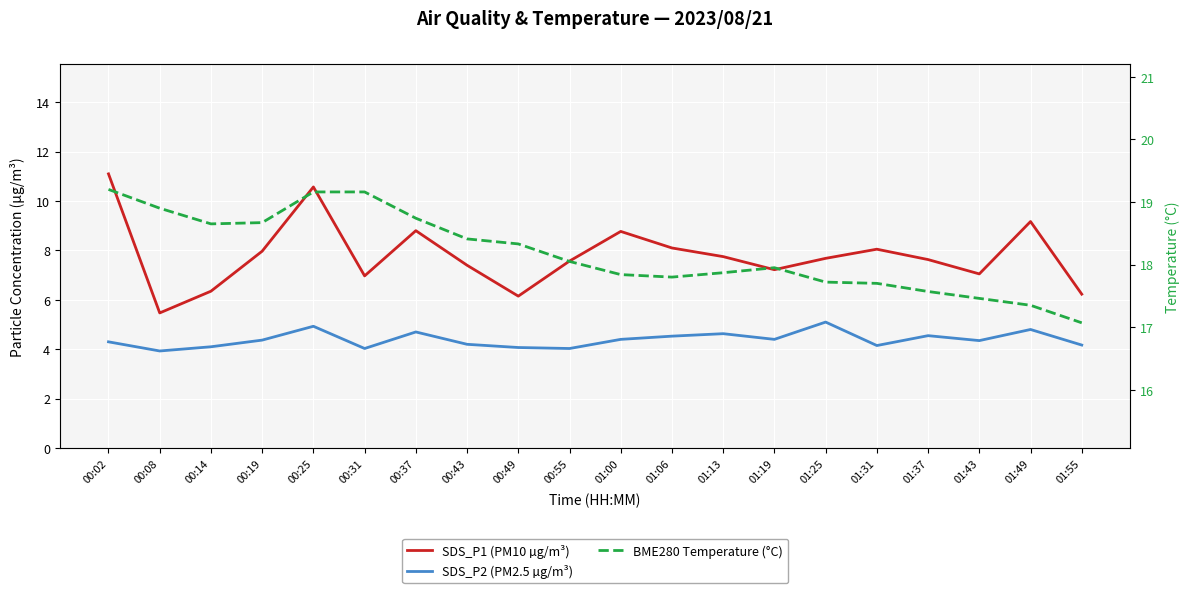

How many lines are shown in the chart?

3